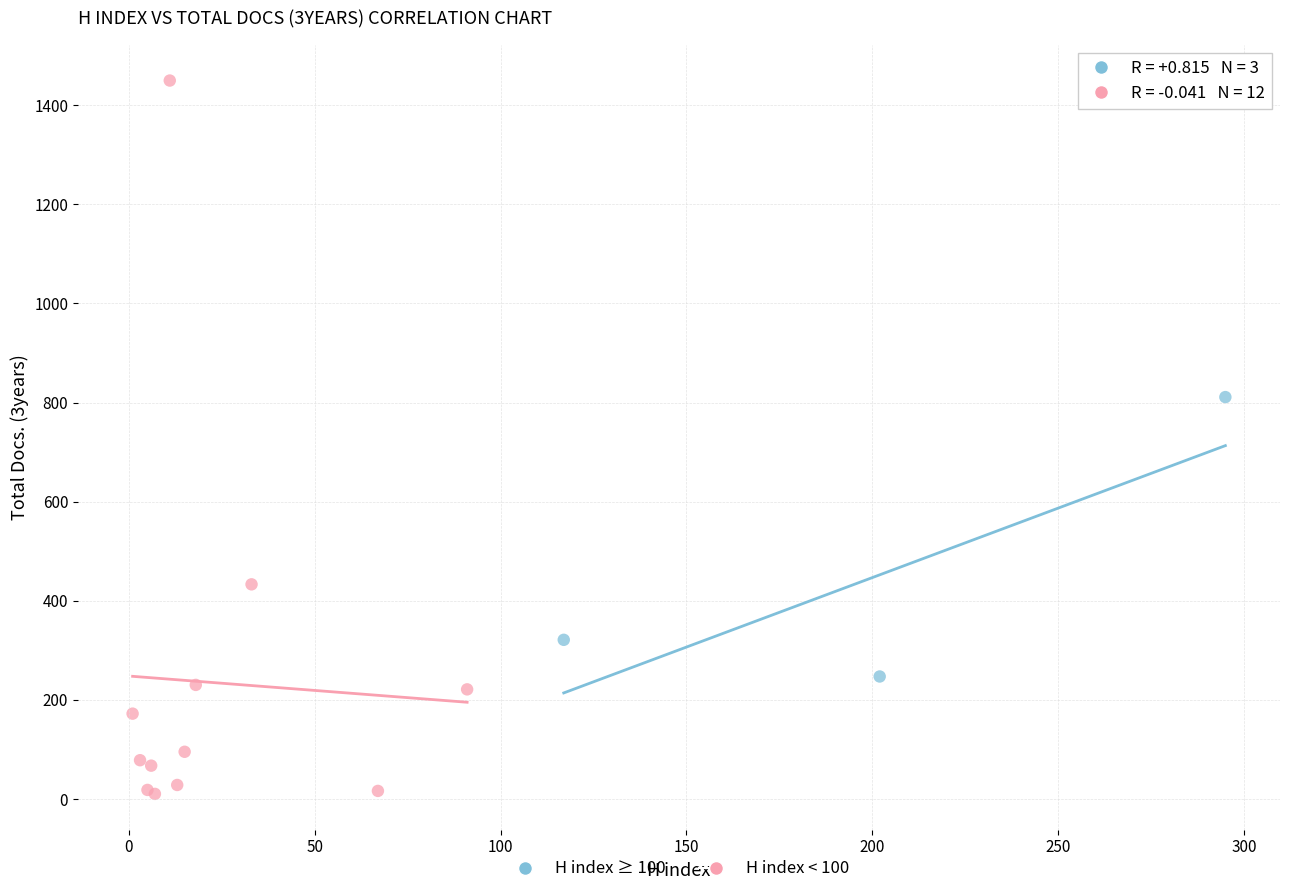

Which series contains the lowest Y value?

H index < 100